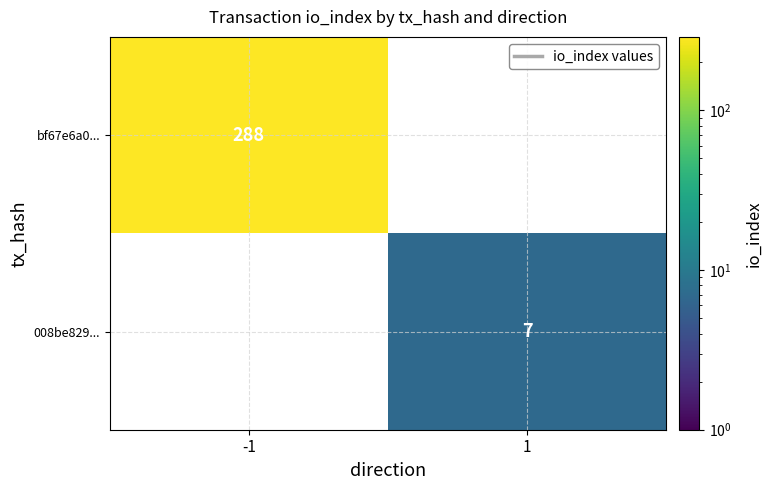

The value of 008be829... at 1 is 3. True or false?

False